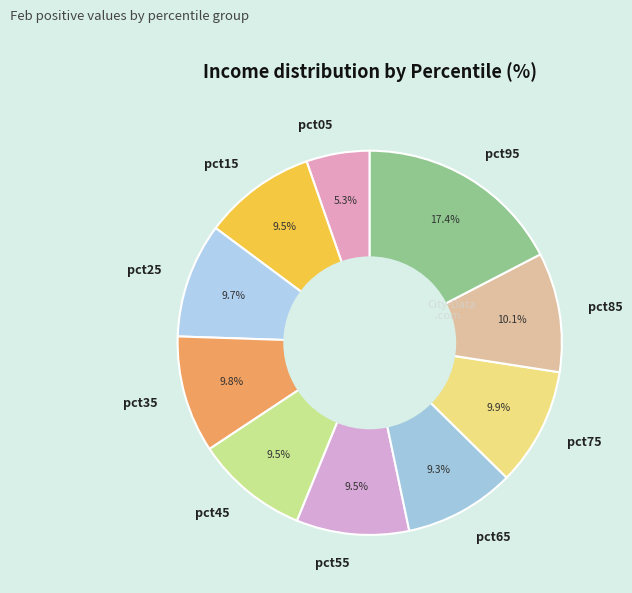

Does pct55 represent more than half of the total?

No